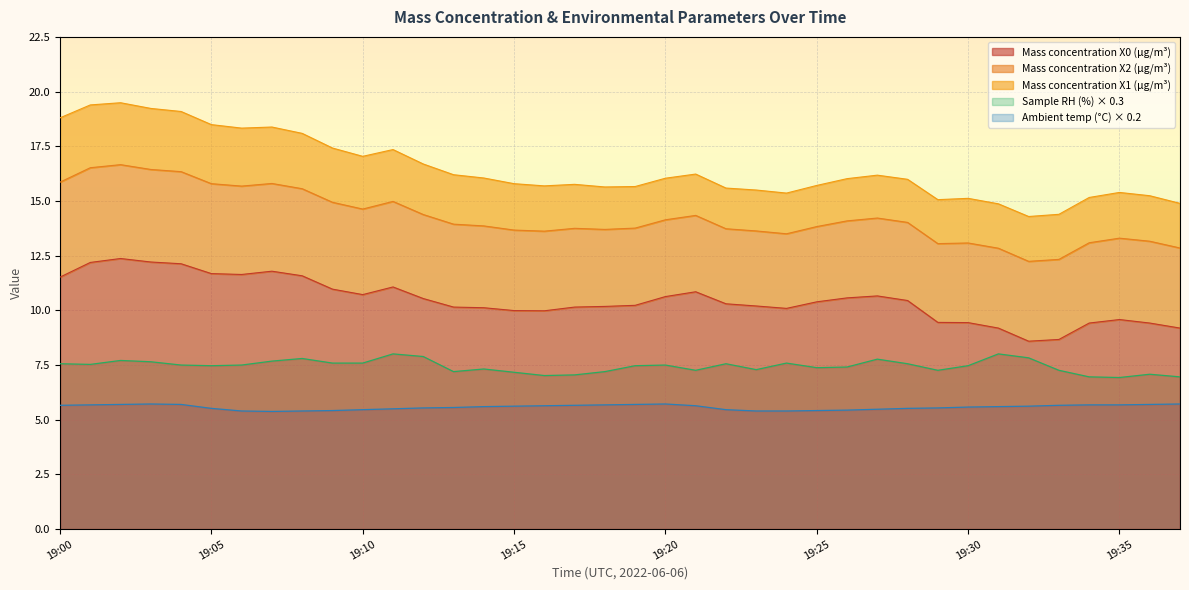

What is the value of the Mass concentration X0 (μg/m³) point at the 7th from the left?

11.6